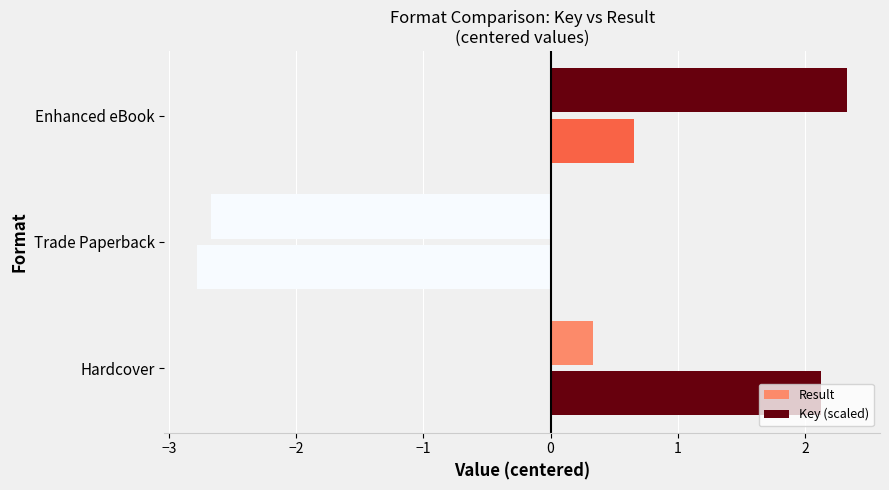

Count the number of data series in this chart.

2